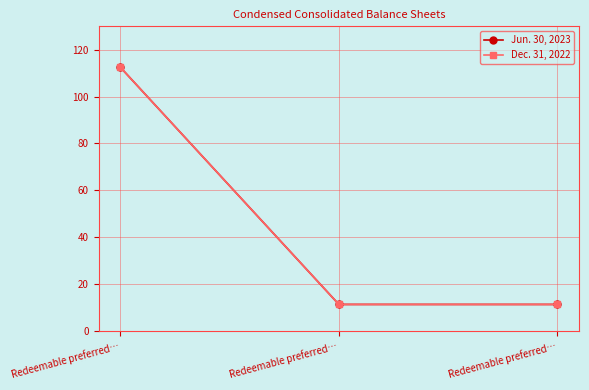

At which category is the sum across all series the highest?

Redeemable preferred…